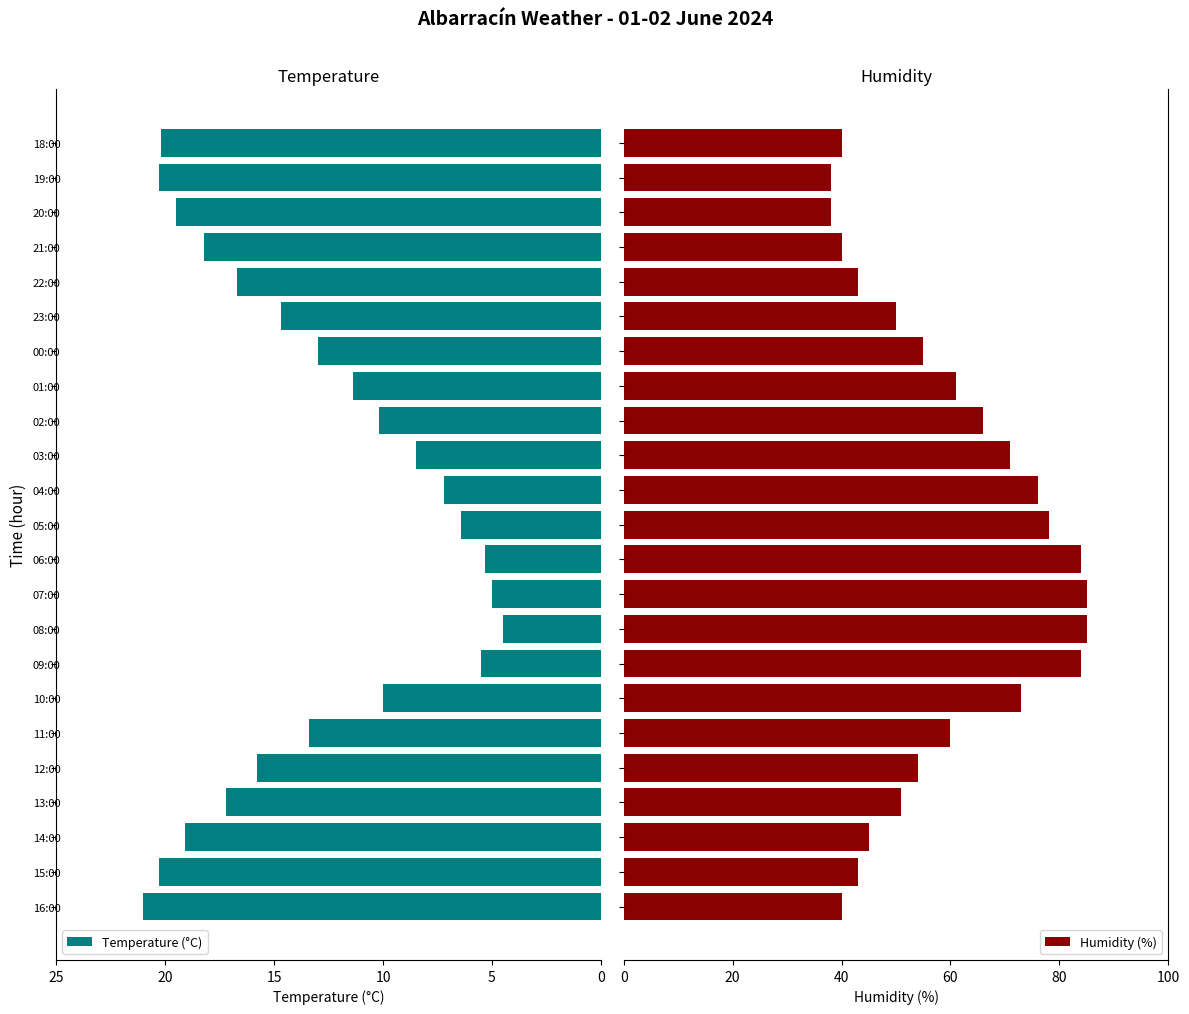

What is the difference between the maximum and second lowest values in the Humidity (%) series?

47